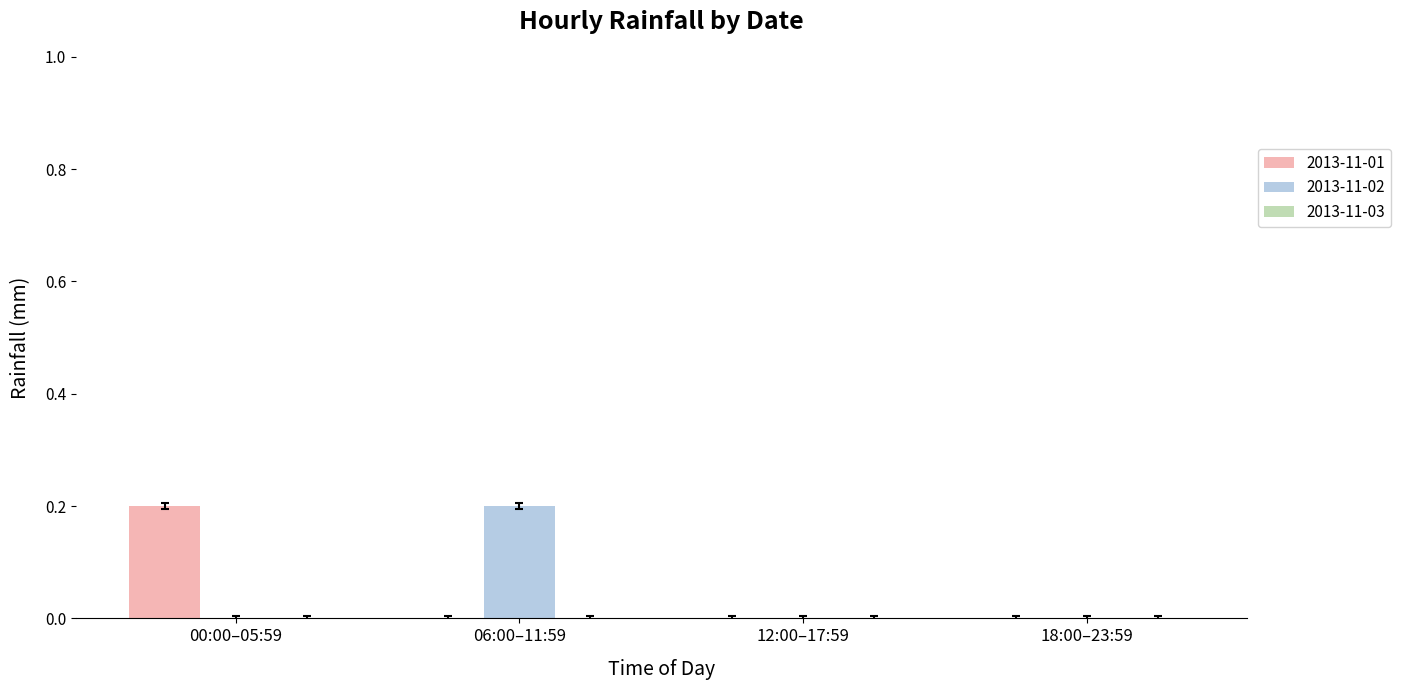

The value of 2013-11-01 at 00:00–05:59 is 0.1. True or false?

False